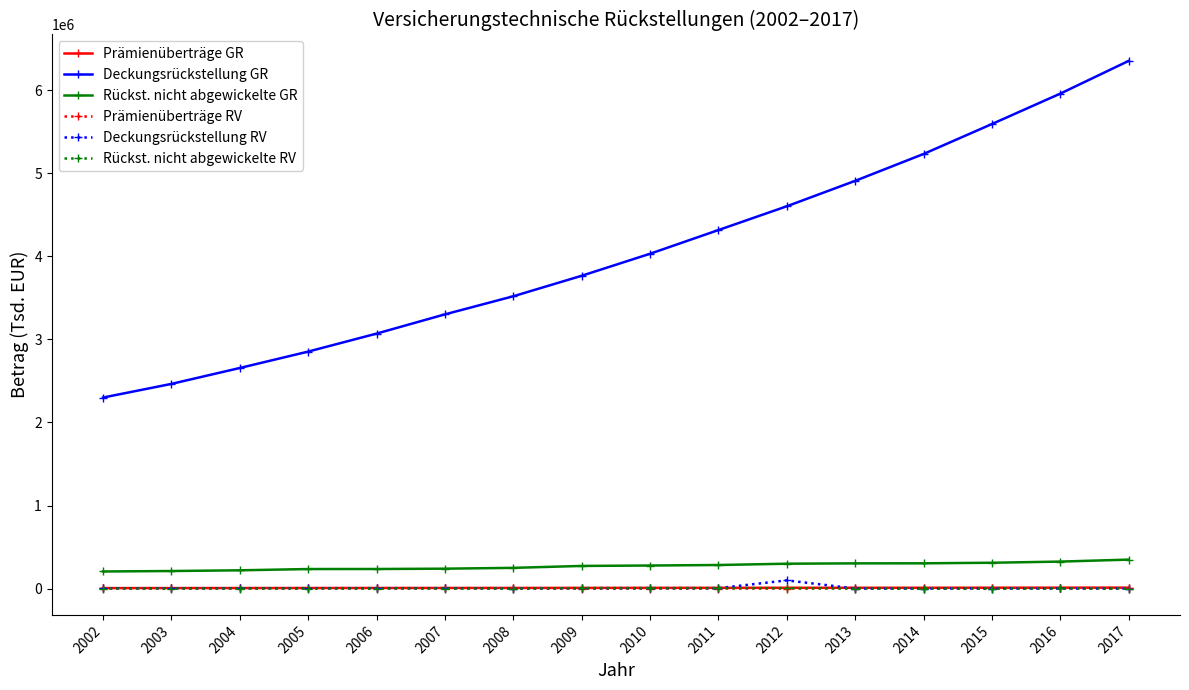

In Rückst. nicht abgewickelte RV, how many points are lower than both neighbors (excluding endpoints)?

5